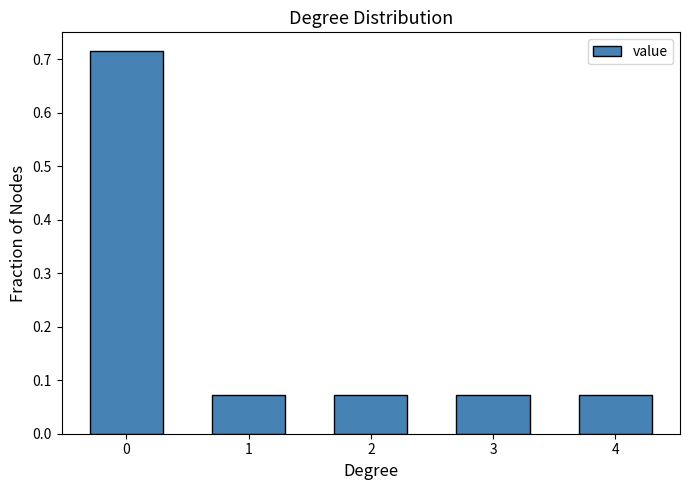

How many values are between 0 and 1?

5